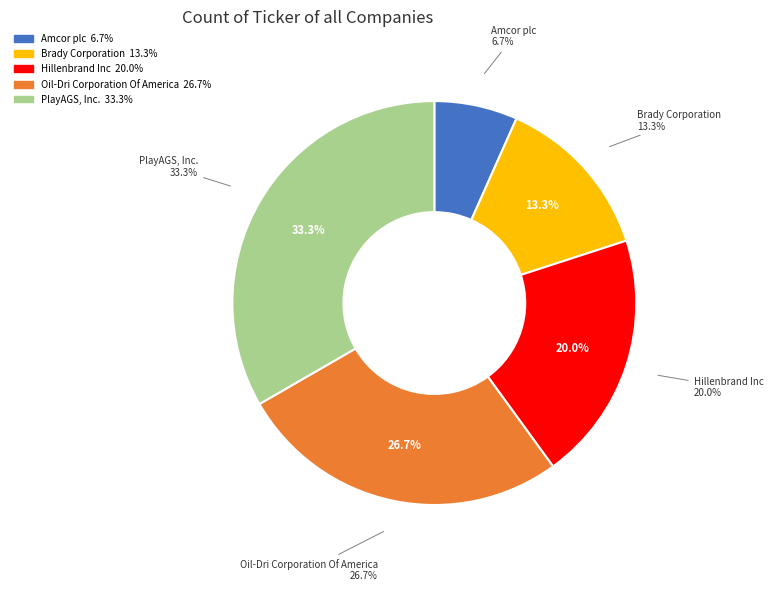

Which has a higher value, PlayAGS, Inc. or Oil-Dri Corporation Of America?

PlayAGS, Inc.